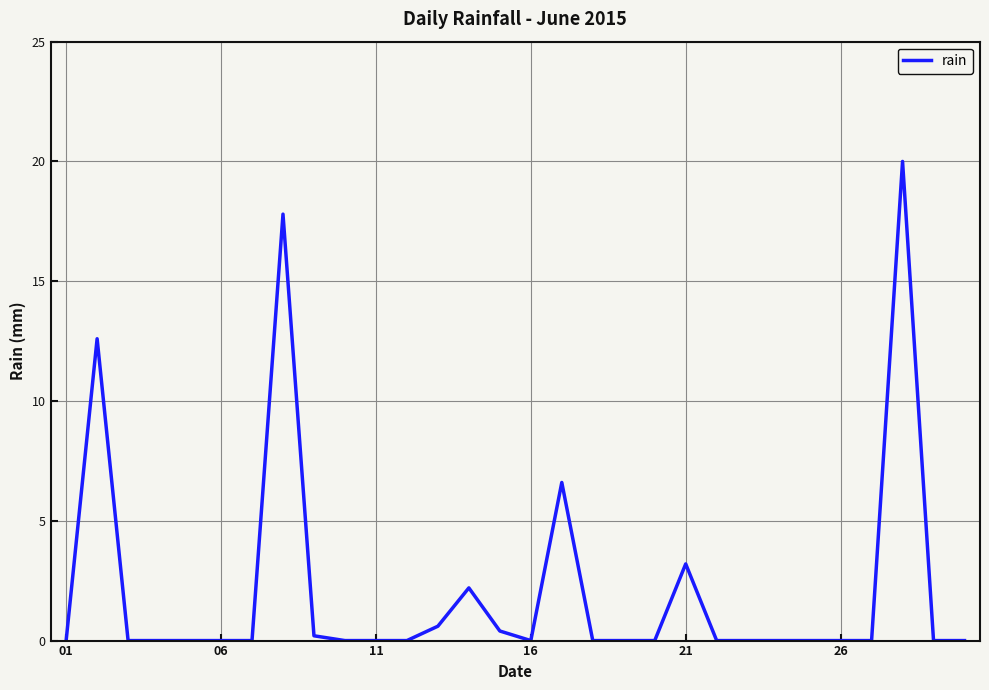

Reading right to left, extract all data points from this chart.

0.0	0.0	20.0	0.0	0.0	0.0	0.0	0.0	0.0	3.2	0.0	0.0	0.0	6.6	0.0	0.4	2.2	0.6	0.0	0.0	0.0	0.2	17.8	0.0	0.0	0.0	0.0	0.0	12.6	0.0